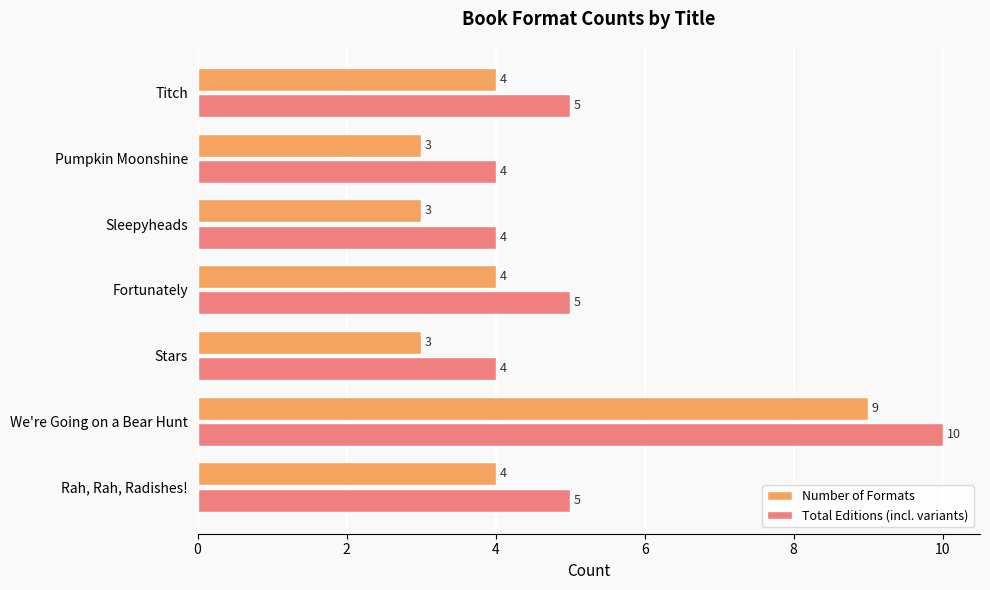

Which series has the largest total across all categories?

Total Editions (incl. variants)